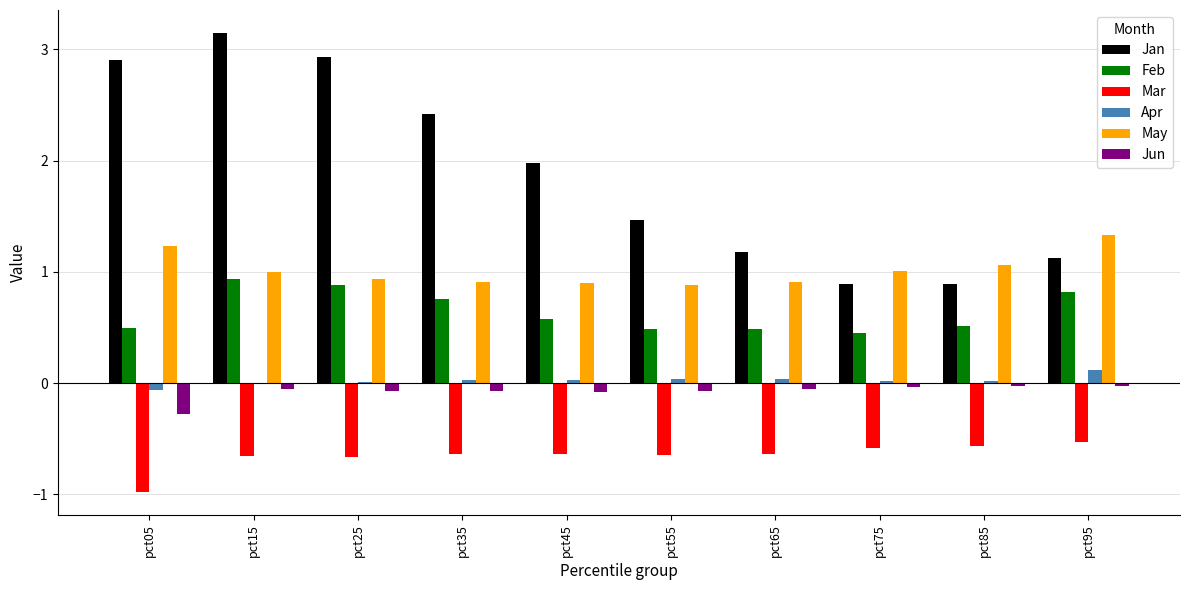

Between pct45 and pct75, which series saw the biggest shift?

Jan